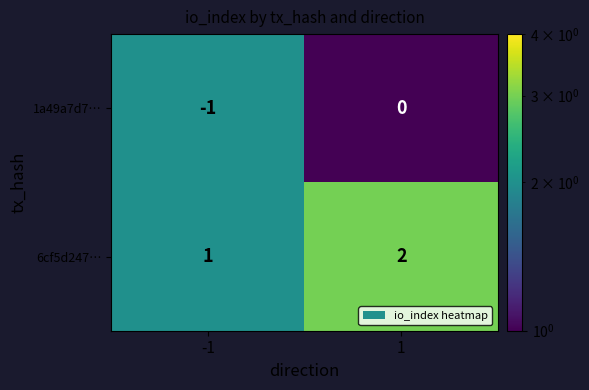

Is it true that 1a49a7d7… equals 0 at -1?

False